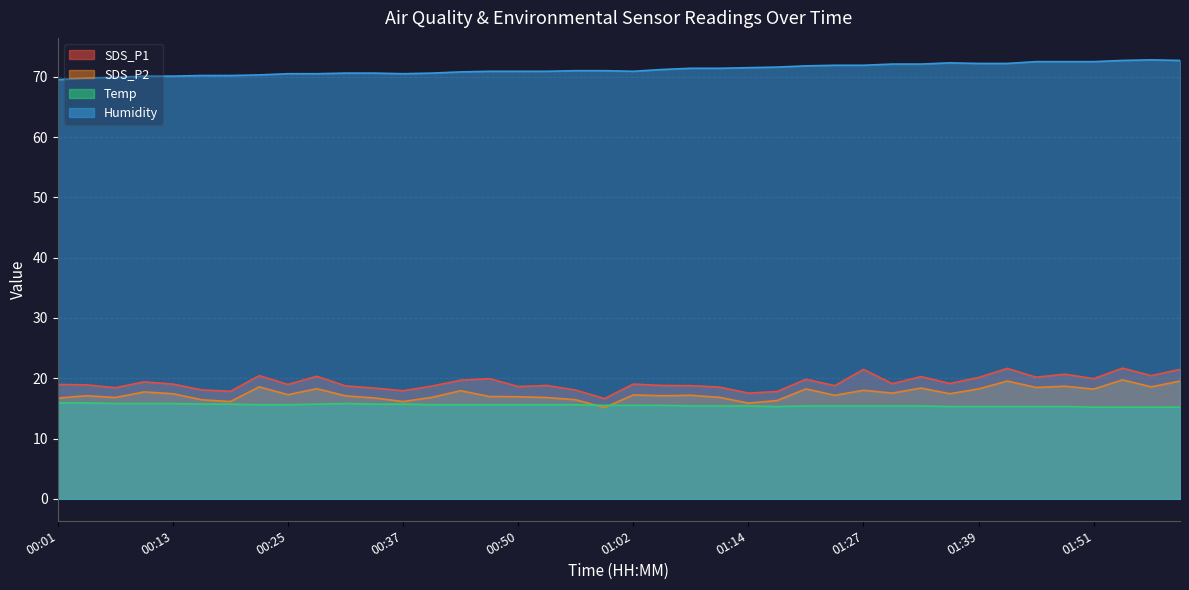

Reading left to right, extract all data points from this chart.

SDS_P1: 00:01=19.0	00:04=18.9	00:07=18.4	00:10=19.4	00:13=19.0	00:16=18.1	00:19=17.8	00:22=20.4	00:25=19.0	00:28=20.3	00:31=18.7	00:34=18.4	00:37=17.9	00:40=18.7	00:44=19.7	00:47=19.9	00:50=18.6	00:53=18.8	00:56=18.0	00:59=16.6	01:02=19.0	01:05=18.8	01:08=18.8	01:11=18.5	01:14=17.5	01:17=17.8	01:20=19.8	01:24=18.8	01:27=21.5	01:30=19.1	01:33=20.3	01:36=19.1	01:39=20.1	01:42=21.6	01:45=20.2	01:48=20.7	01:51=19.9	01:55=21.7	01:58=20.4	02:01=21.5
SDS_P2: 00:01=16.7	00:04=17.1	00:07=16.8	00:10=17.7	00:13=17.4	00:16=16.4	00:19=16.1	00:22=18.6	00:25=17.3	00:28=18.3	00:31=17.1	00:34=16.7	00:37=16.1	00:40=16.8	00:44=17.9	00:47=17.0	00:50=16.9	00:53=16.8	00:56=16.4	00:59=15.1	01:02=17.2	01:05=17.1	01:08=17.2	01:11=16.8	01:14=15.9	01:17=16.3	01:20=18.2	01:24=17.2	01:27=18.0	01:30=17.5	01:33=18.4	01:36=17.4	01:39=18.2	01:42=19.5	01:45=18.5	01:48=18.7	01:51=18.2	01:55=19.7	01:58=18.6	02:01=19.5
Temp: 00:01=15.9	00:04=15.9	00:07=15.8	00:10=15.8	00:13=15.8	00:16=15.7	00:19=15.7	00:22=15.6	00:25=15.6	00:28=15.7	00:31=15.8	00:34=15.7	00:37=15.7	00:40=15.6	00:44=15.6	00:47=15.6	00:50=15.6	00:53=15.6	00:56=15.6	00:59=15.5	01:02=15.5	01:05=15.5	01:08=15.4	01:11=15.4	01:14=15.4	01:17=15.3	01:20=15.4	01:24=15.4	01:27=15.4	01:30=15.4	01:33=15.4	01:36=15.3	01:39=15.3	01:42=15.3	01:45=15.3	01:48=15.3	01:51=15.2	01:55=15.2	01:58=15.2	02:01=15.2
Humidity: 00:01=69.5	00:04=69.8	00:07=69.9	00:10=70.1	00:13=70.1	00:16=70.2	00:19=70.2	00:22=70.3	00:25=70.5	00:28=70.5	00:31=70.6	00:34=70.6	00:37=70.5	00:40=70.6	00:44=70.8	00:47=70.9	00:50=70.9	00:53=70.9	00:56=71.0	00:59=71.0	01:02=70.9	01:05=71.2	01:08=71.4	01:11=71.4	01:14=71.5	01:17=71.6	01:20=71.8	01:24=71.9	01:27=71.9	01:30=72.1	01:33=72.1	01:36=72.3	01:39=72.2	01:42=72.2	01:45=72.5	01:48=72.5	01:51=72.5	01:55=72.7	01:58=72.8	02:01=72.7